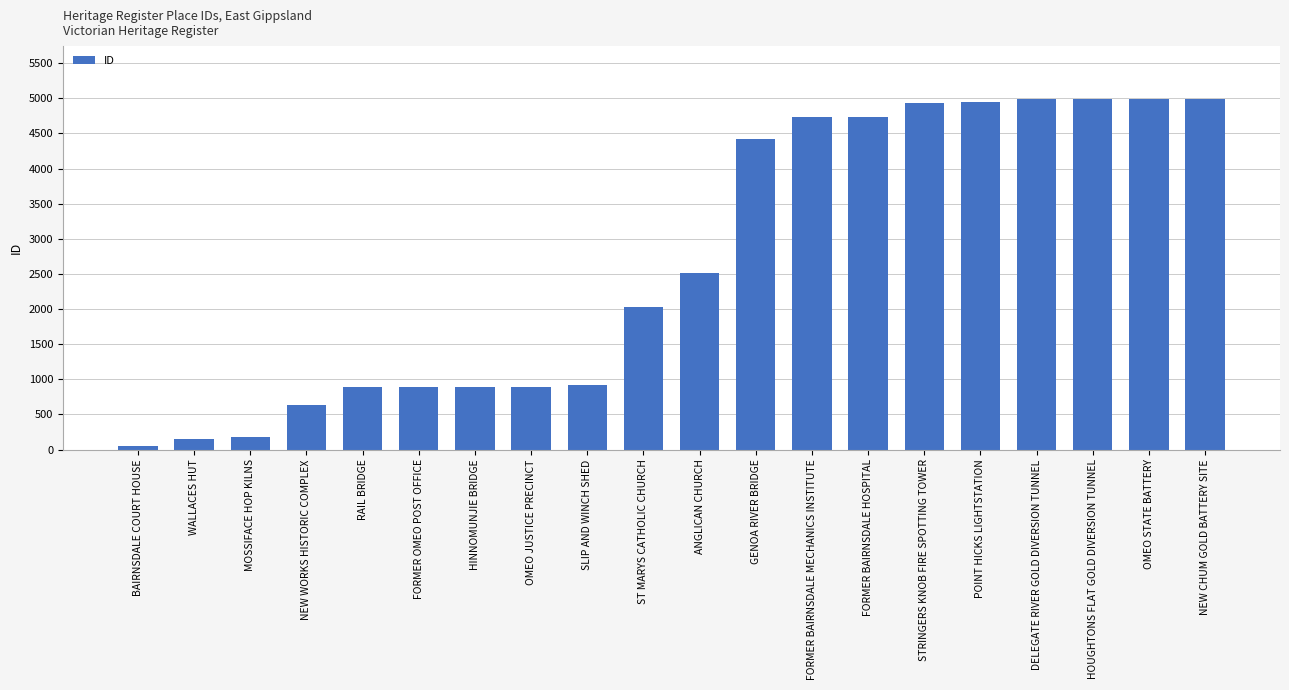

Which has a higher value, GENOA RIVER BRIDGE or FORMER BAIRNSDALE MECHANICS INSTITUTE?

FORMER BAIRNSDALE MECHANICS INSTITUTE